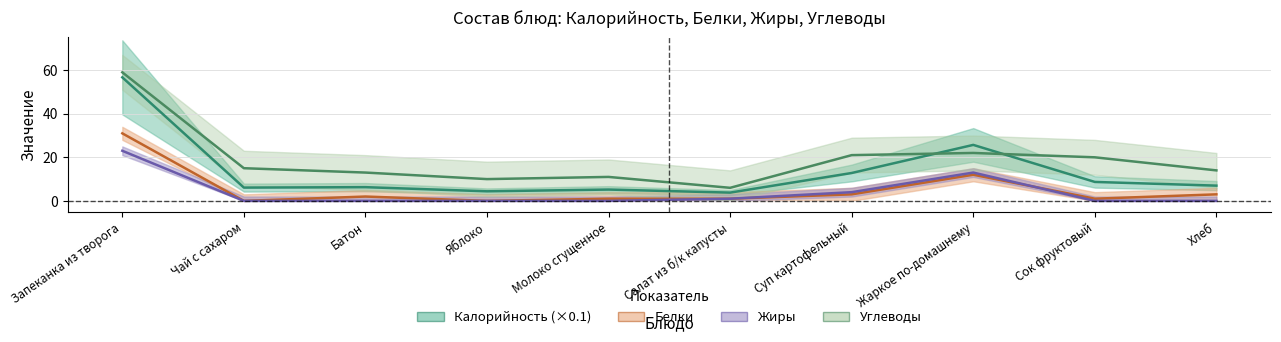

What are all the series names shown in the legend?

Калорийность (×0.1), Белки, Жиры, Углеводы